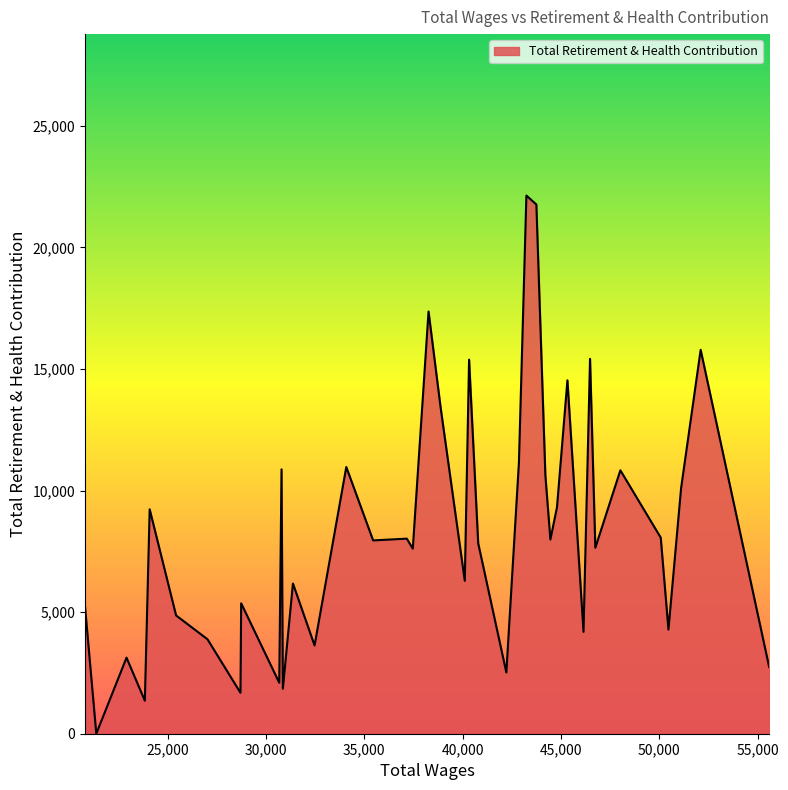

What is the greatest value displayed?

22130